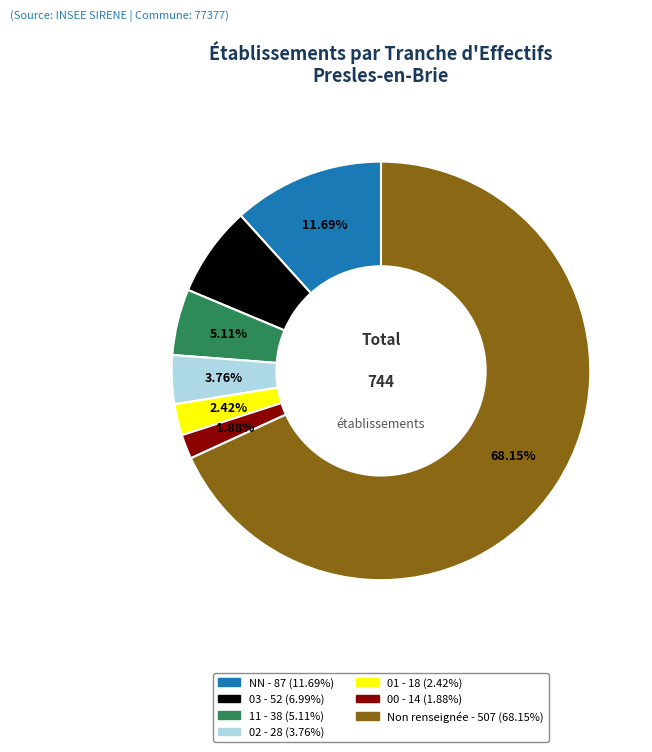

Is there a majority slice in this chart?

Yes